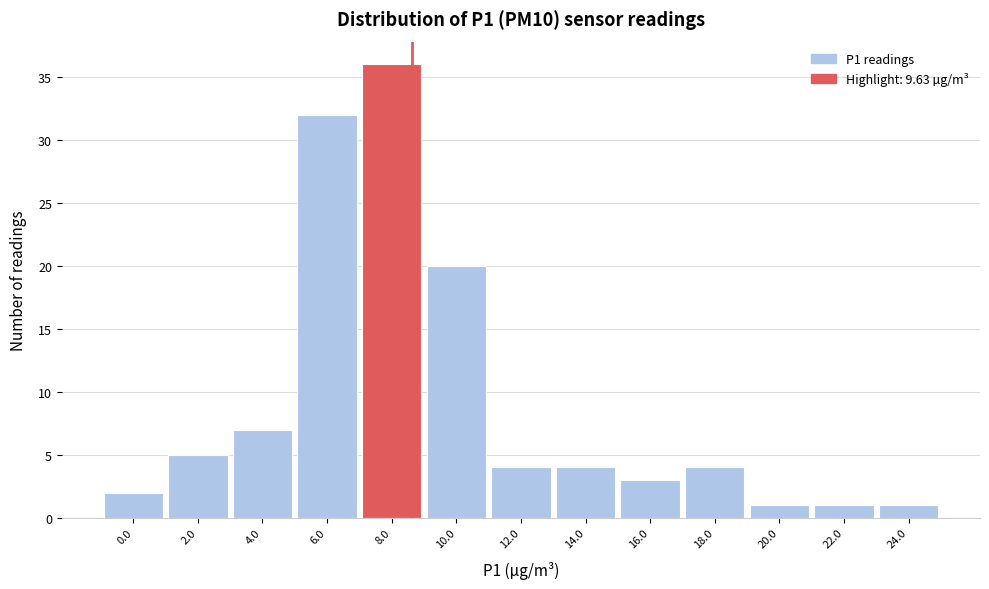

Reading left to right, transcribe all the data shown in this chart.

0.0=2	2.0=5	4.0=7	6.0=32	8.0=36	10.0=20	12.0=4	14.0=4	16.0=3	18.0=4	20.0=1	22.0=1	24.0=1